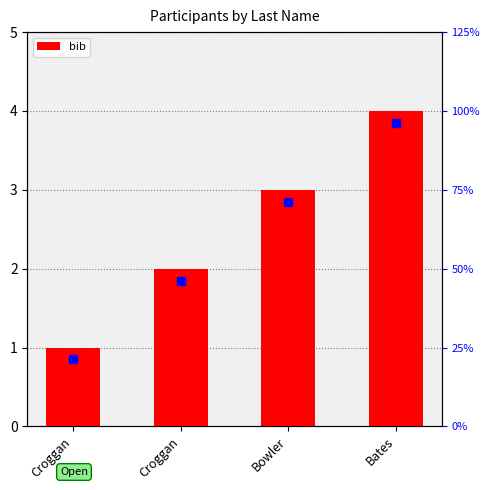

What is the difference between the maximum and minimum values?

3